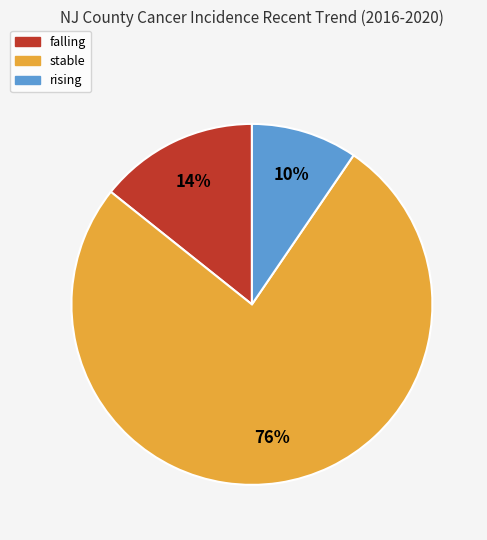

Is there a majority slice in this chart?

Yes